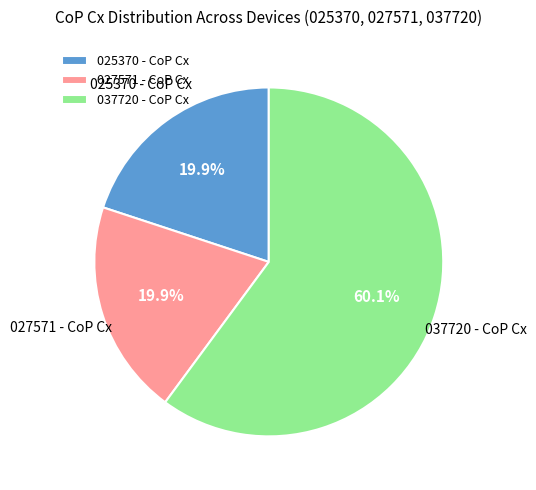

Which category has the biggest portion of the pie?

037720